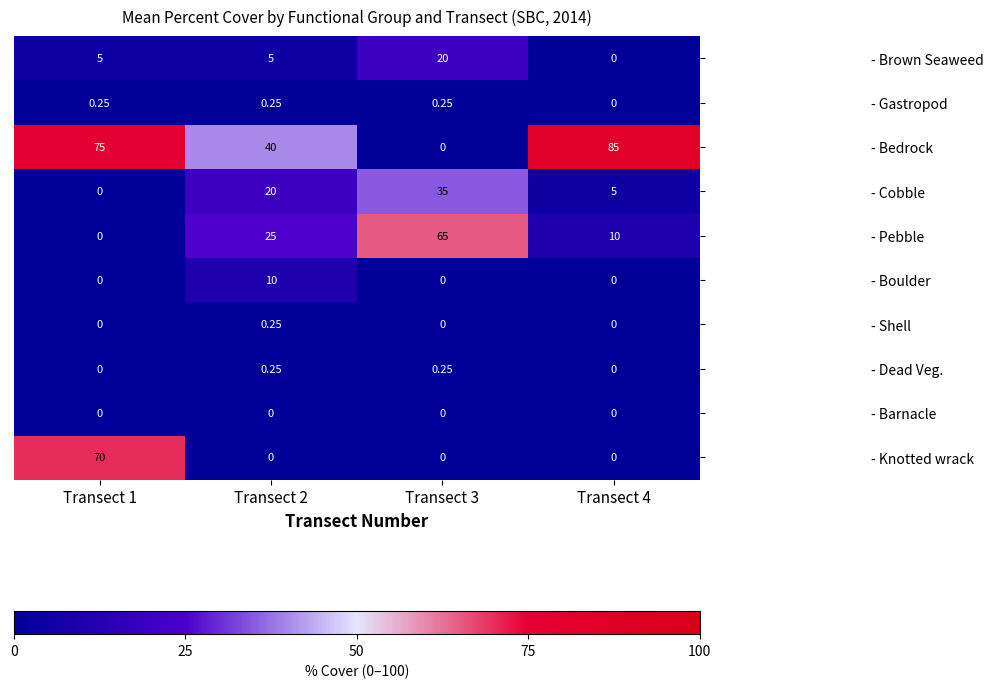

Which series has the largest range (max minus min)?

- Bedrock